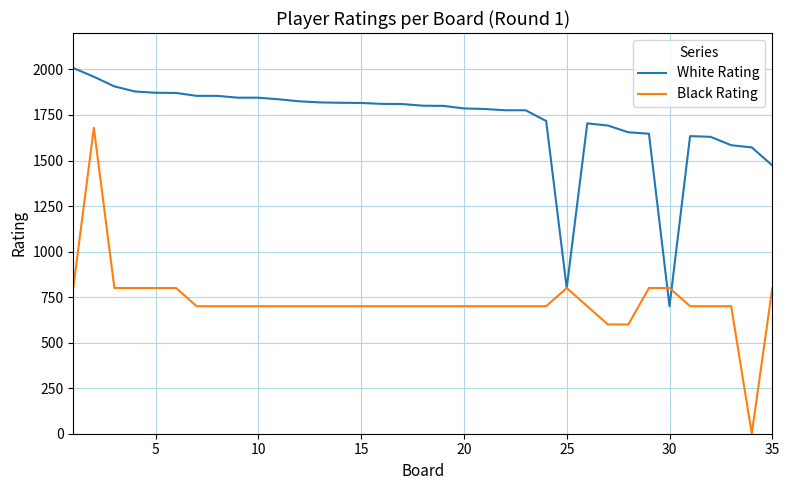

What is the highest value of the Black Rating series?

1680